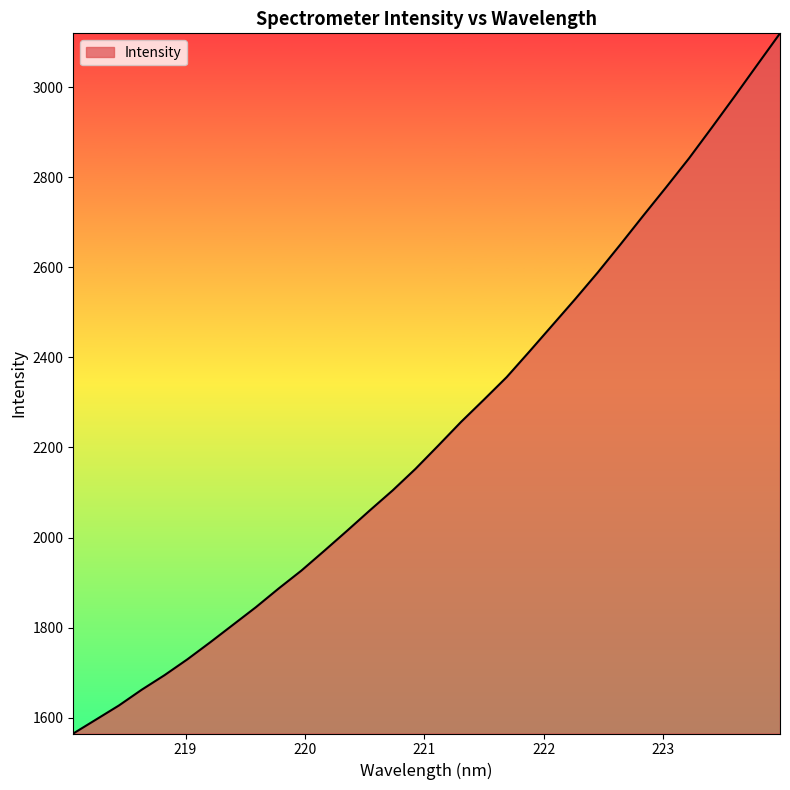

What is the maximum value shown in the chart?

3119.2